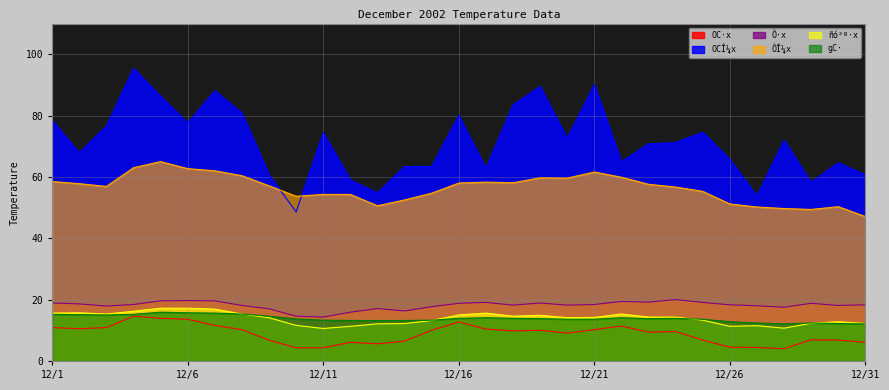

Where does the OCÎ¼x series first go above 71?

12/1